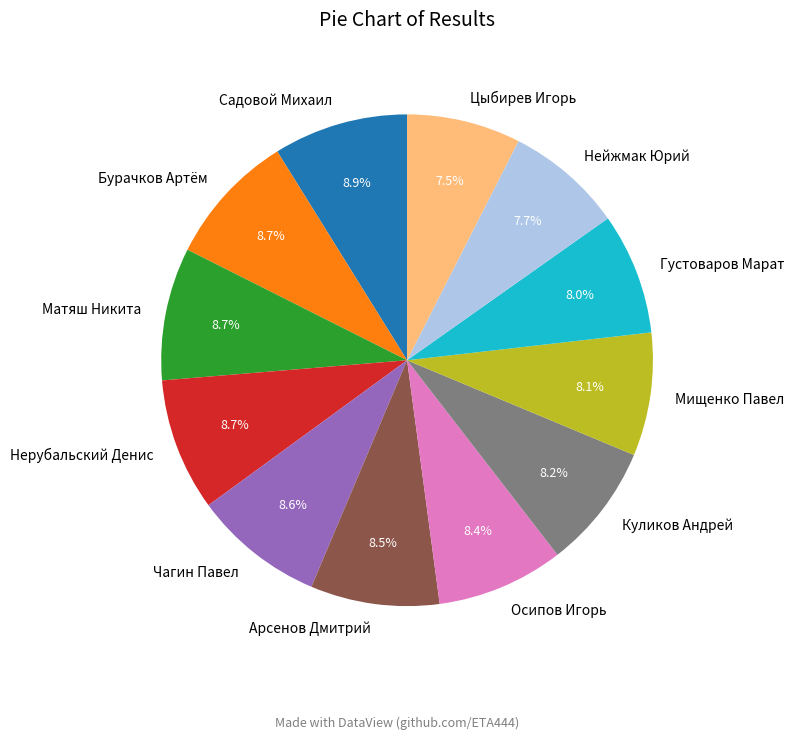

How much of the chart is everything except Матяш Никита?

91.3%